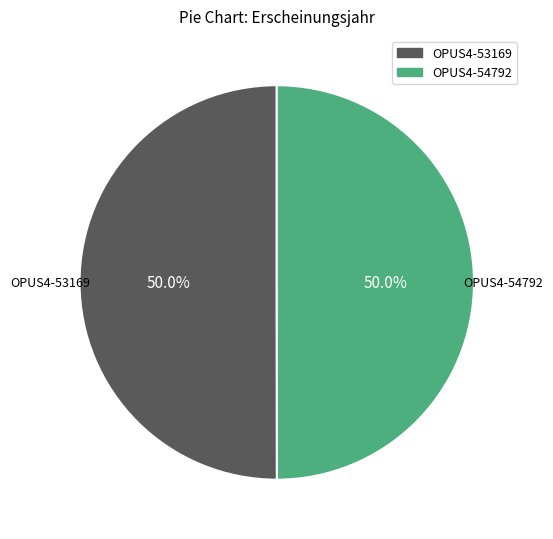

What percentage do OPUS4-53169 and OPUS4-54792 together represent?

100.0%